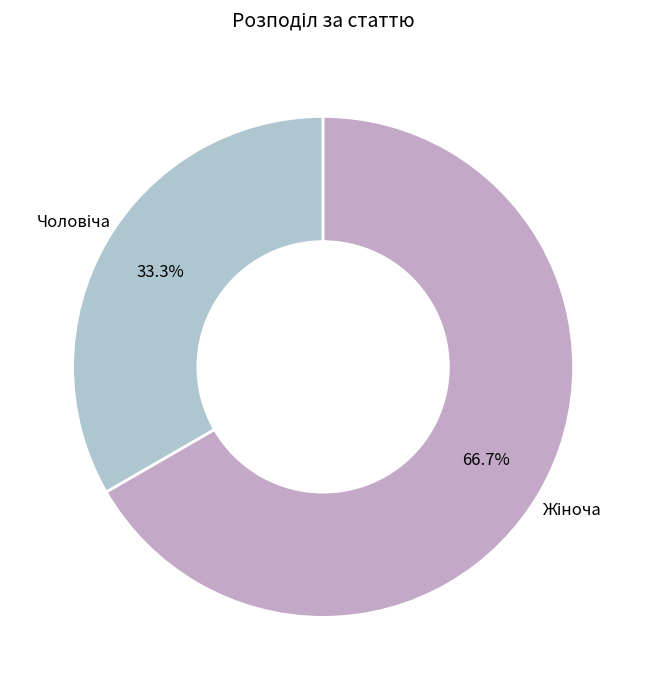

How many slices are in this pie chart?

2